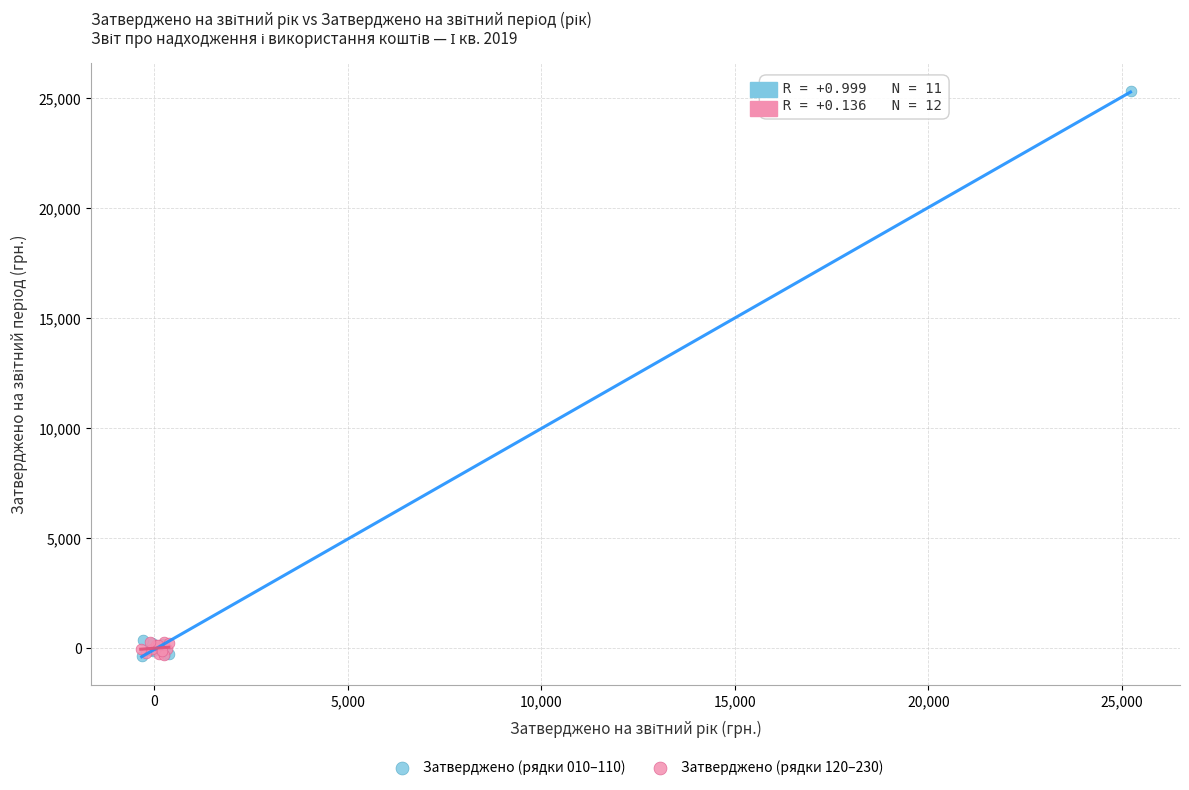

Which series has the largest Y range (max minus min)?

Затверджено (рядки 010–110)